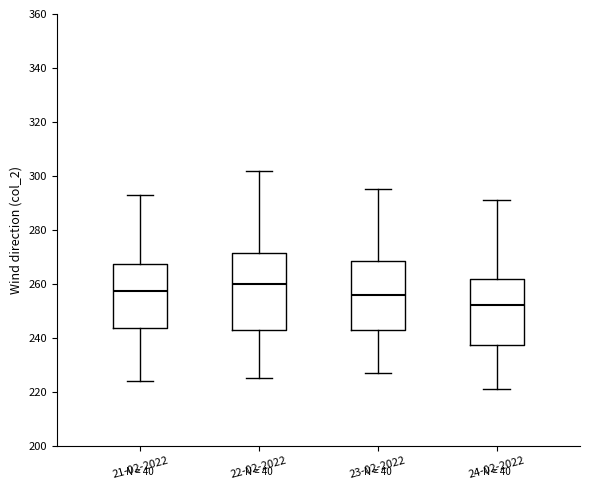

Where is the lower edge of the box for 23-02-2022 on the y-axis? The values are not printed on the chart, so give them approximately, as read against the axis.

242